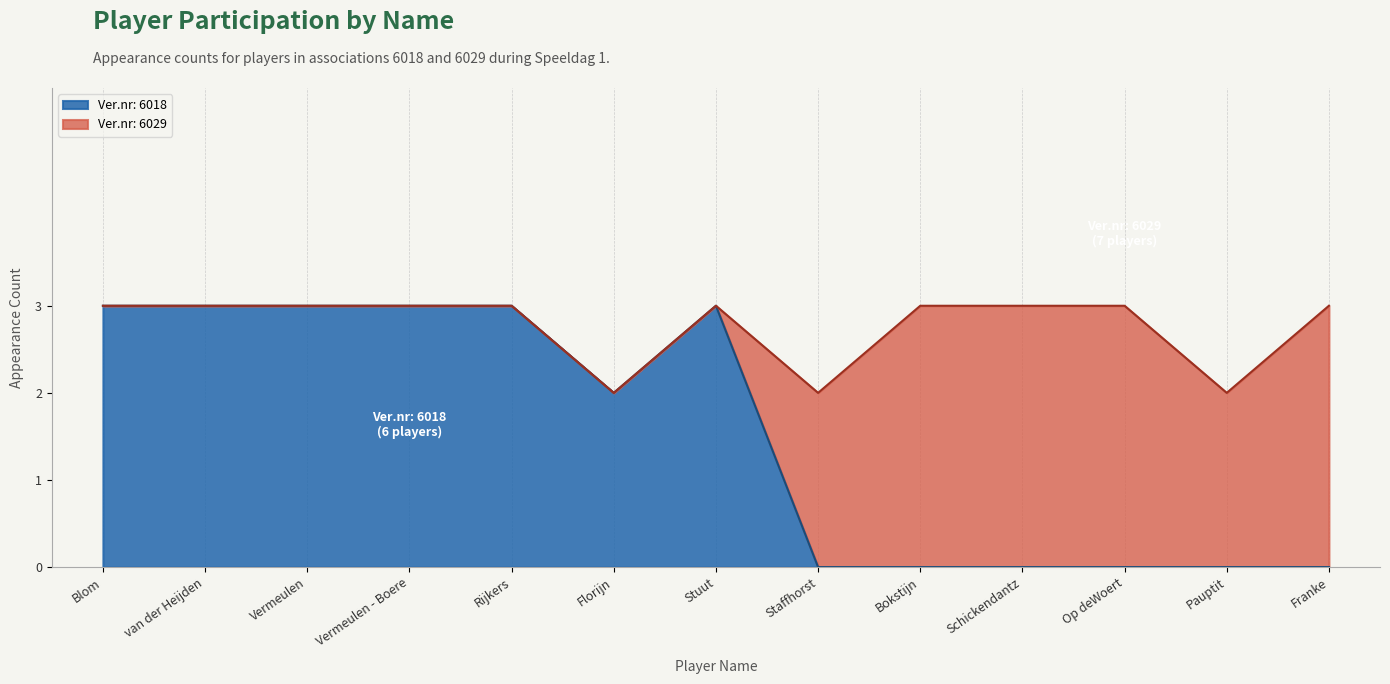

Reading left to right, what are all the values shown in this chart?

Blom=3	van der Heijden=3	Vermeulen=3	Vermeulen - Boere=3	Rijkers=3	Florijn=2	Stuut=3	Staffhorst=0	Bokstijn=0	Schickendantz=0	Op deWoert=0	Pauptit=0	Franke=0